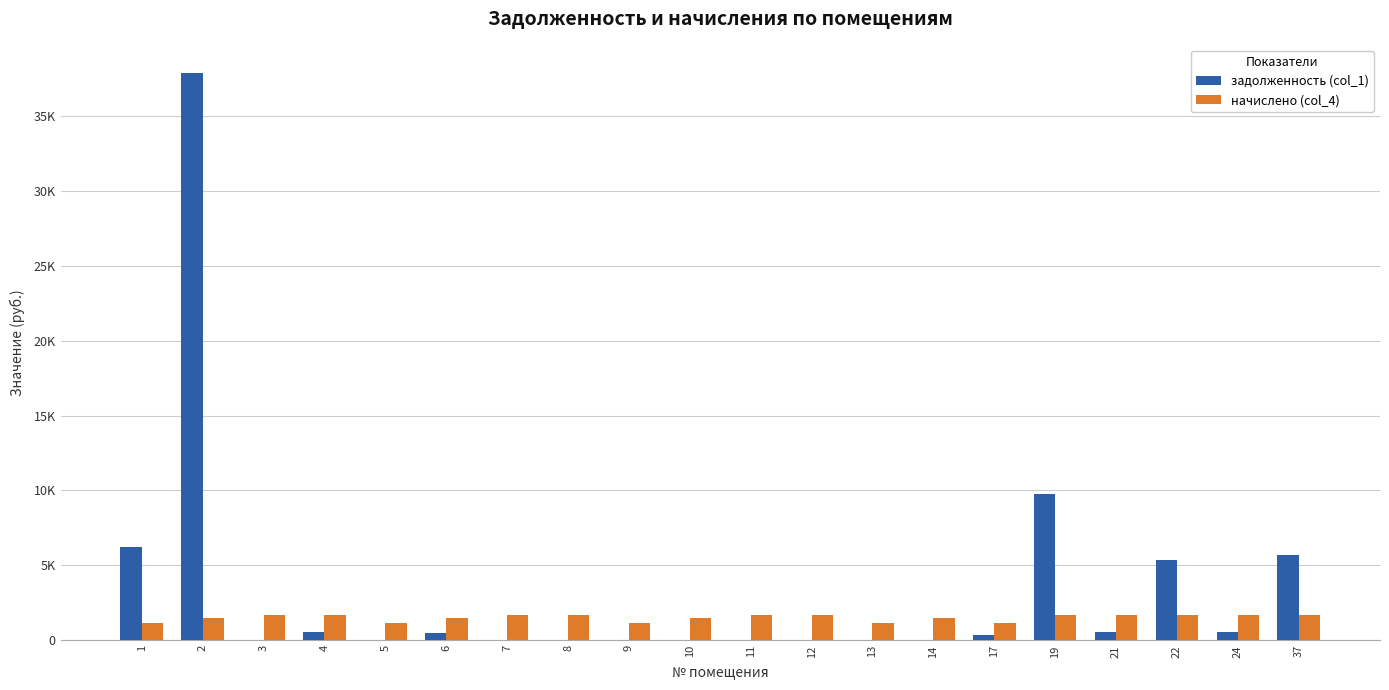

At how many categories does at least one series exceed 5755?

3